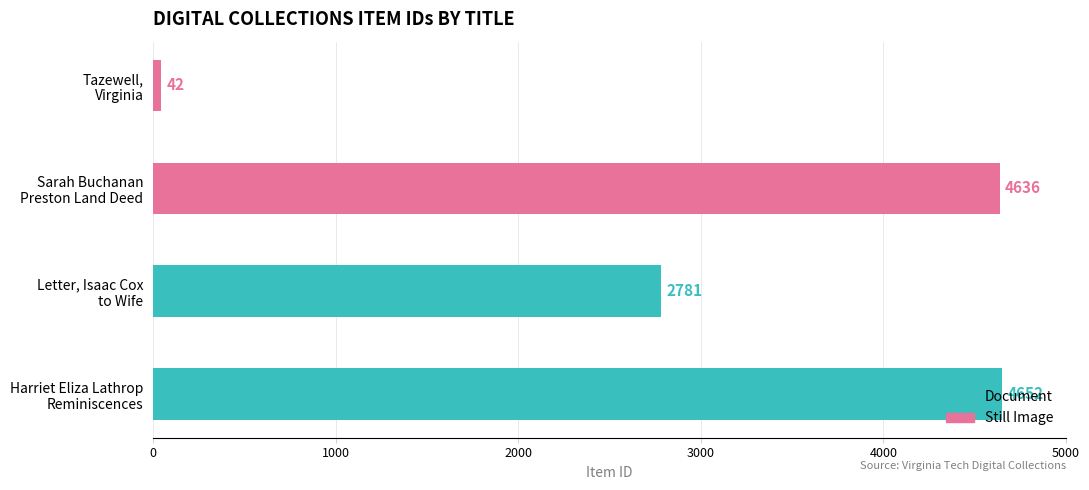

What is the sum of the Still Image values at Sarah Buchanan Preston Land Deed and Tazewell, Virginia?

4678